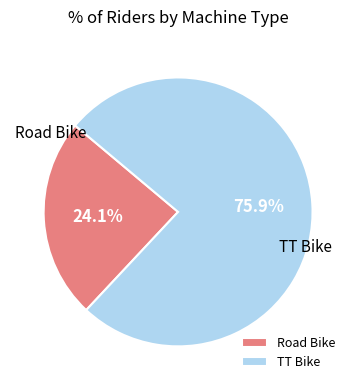

Combined, what portion of the pie is TT Bike and Road Bike?

100.0%